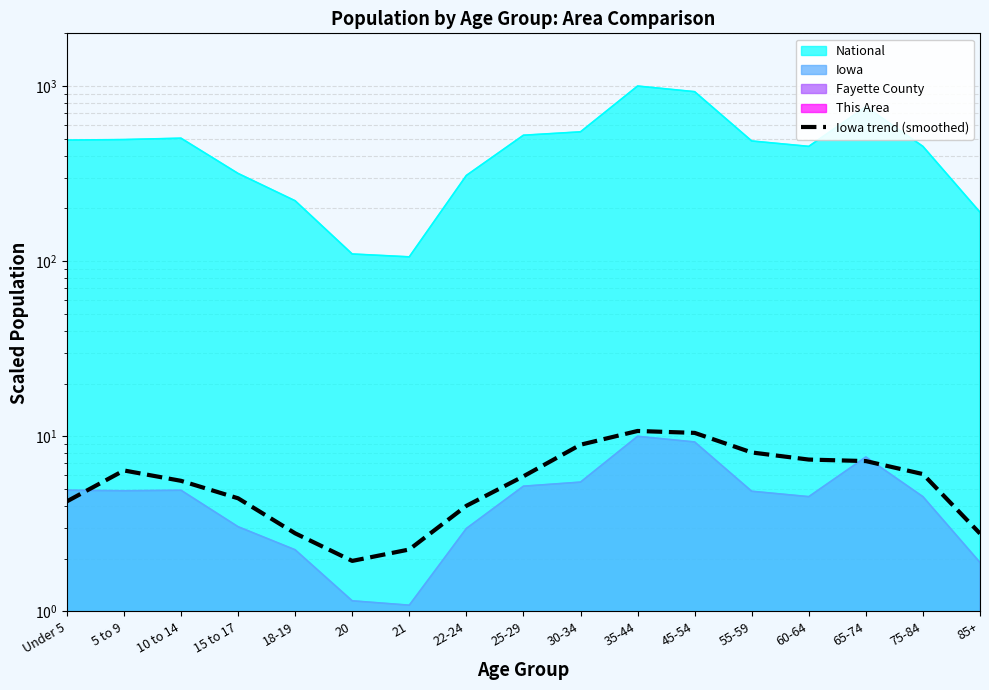

What is the sum of all values?

99.3